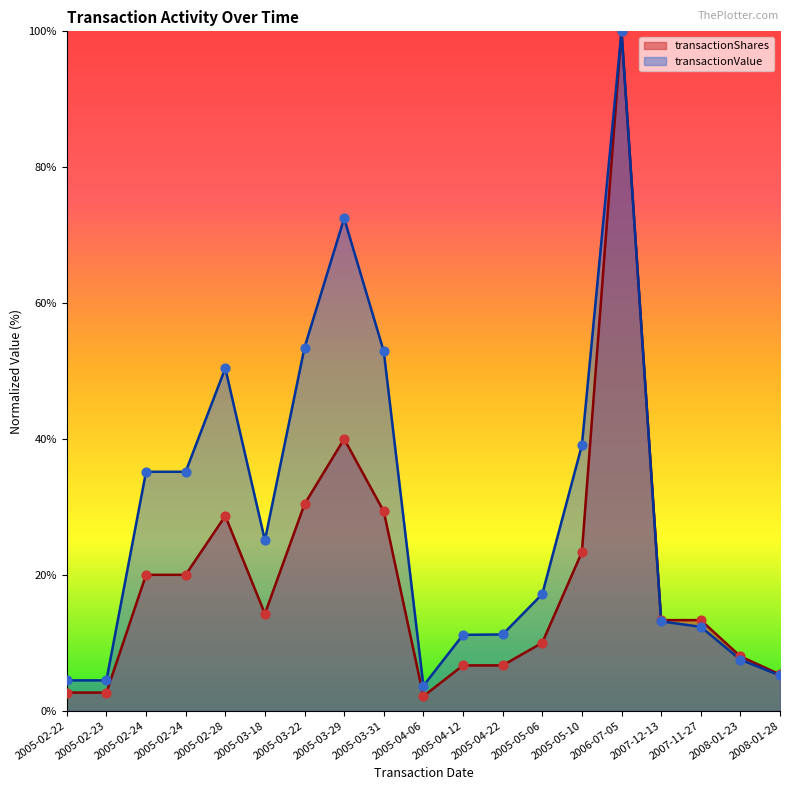

What is the total value across all series at 2005-02-28?

79.1